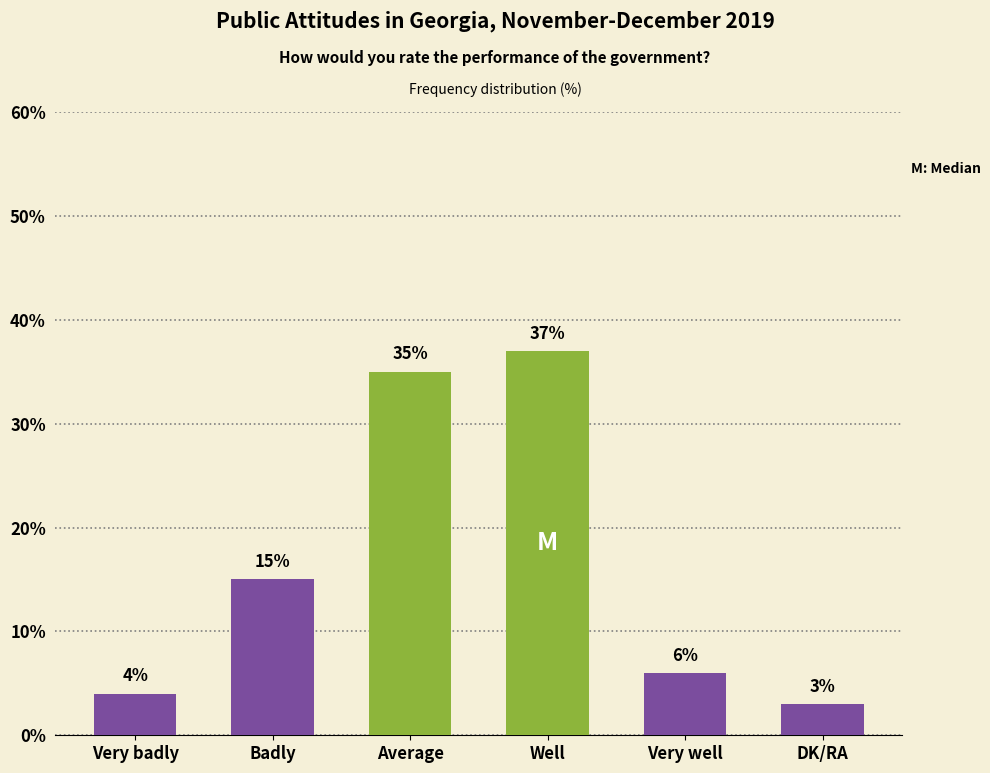

The value at Badly is 9. True or false?

False